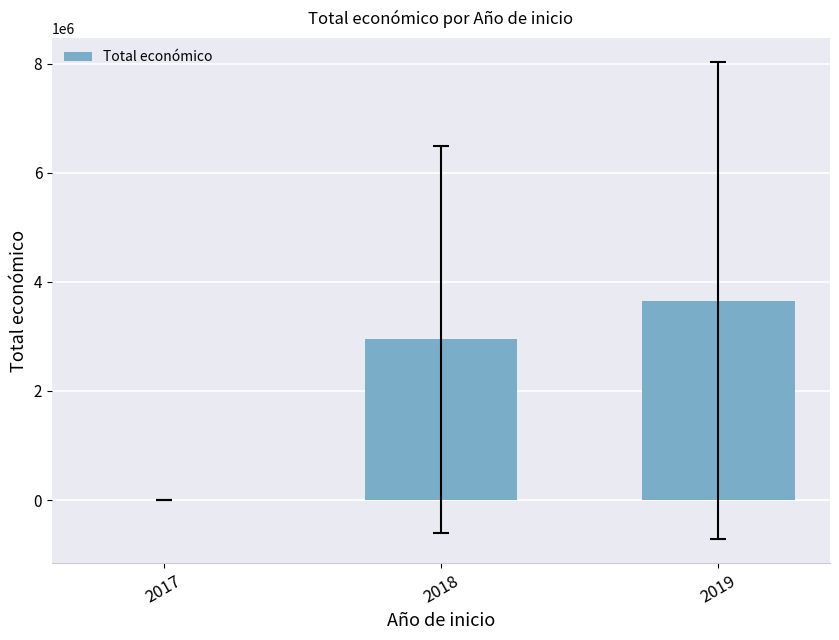

How many values exceed 2946333?

2